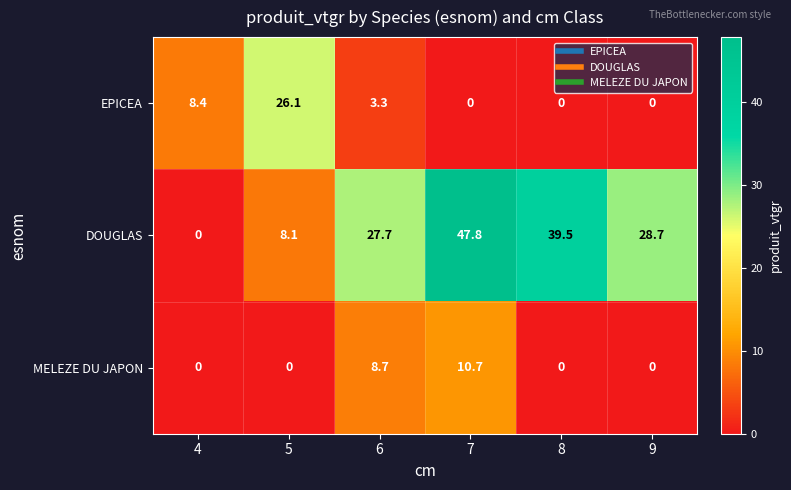

What is the greatest value displayed?

47.8